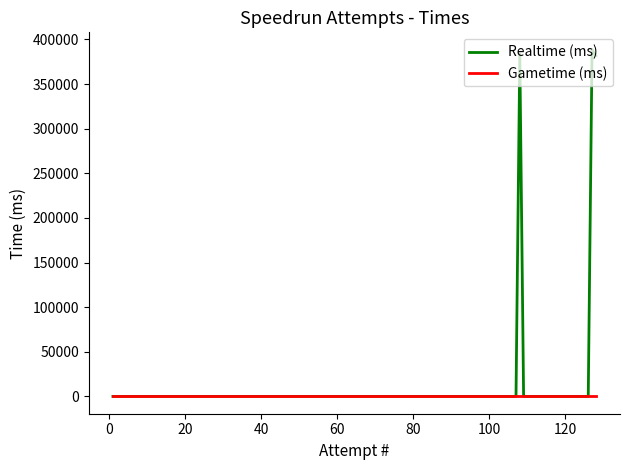

At how many categories does at least one series exceed 80809?

3